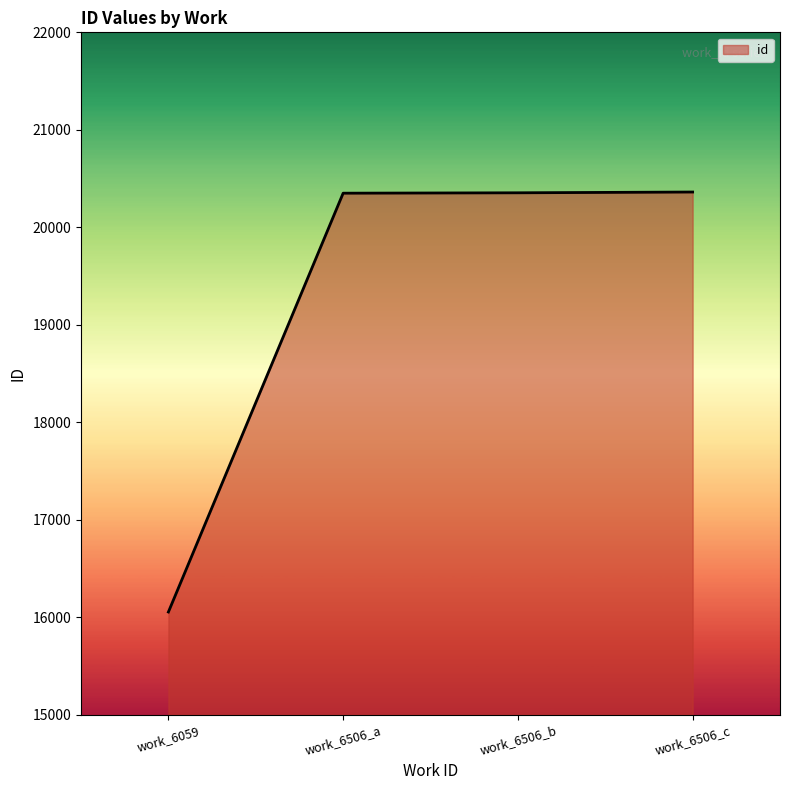

Between work_6059 and work_6506_c, which is larger?

work_6506_c